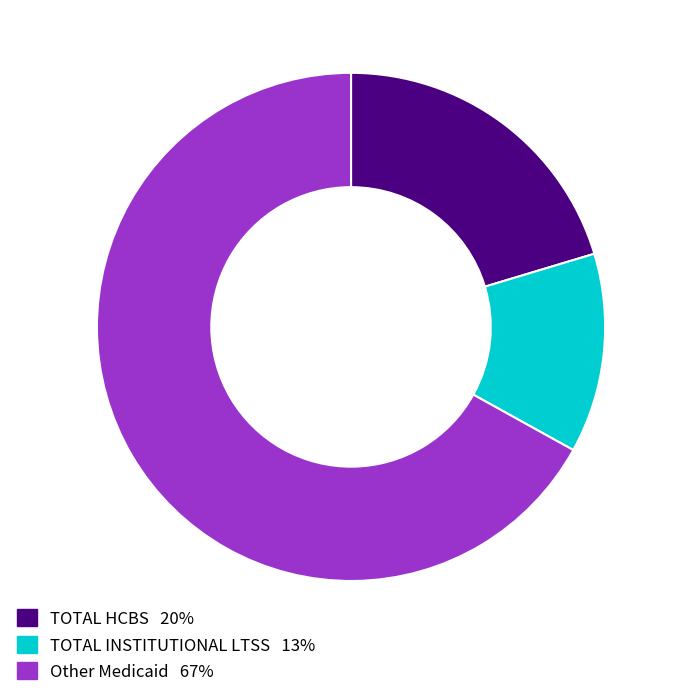

Is there a majority slice in this chart?

Yes